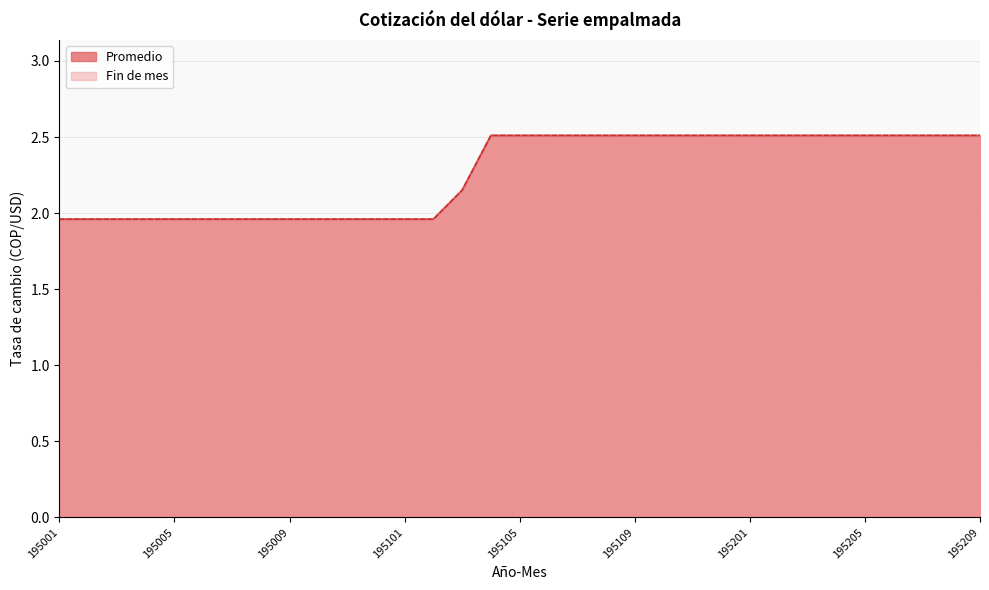

Is it true that Fin de mes equals 2.5 at 195205?

True